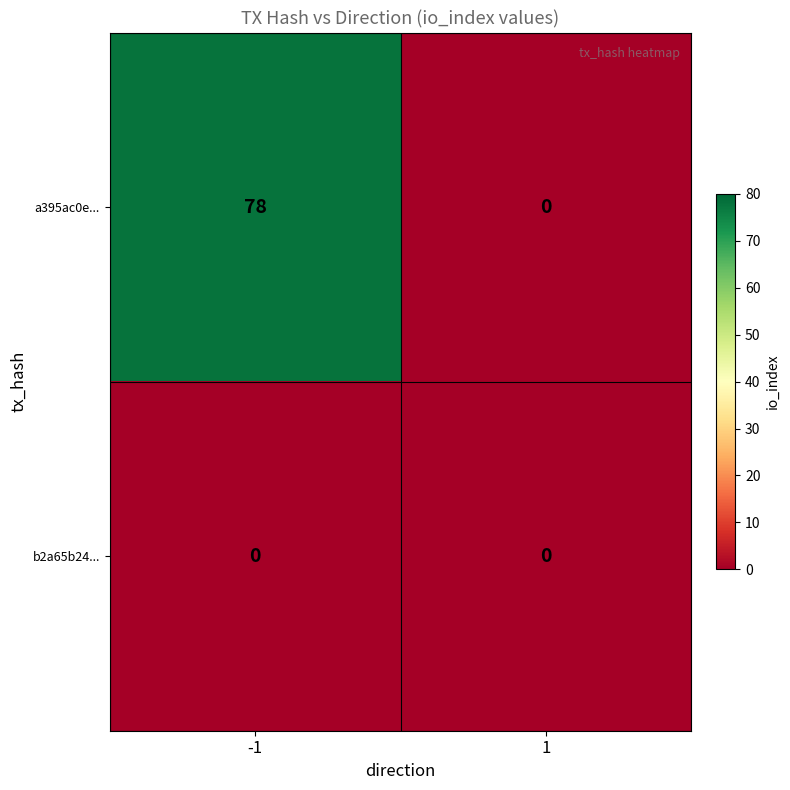

The a395ac0e... series shows 0 at 1. True or false?

True